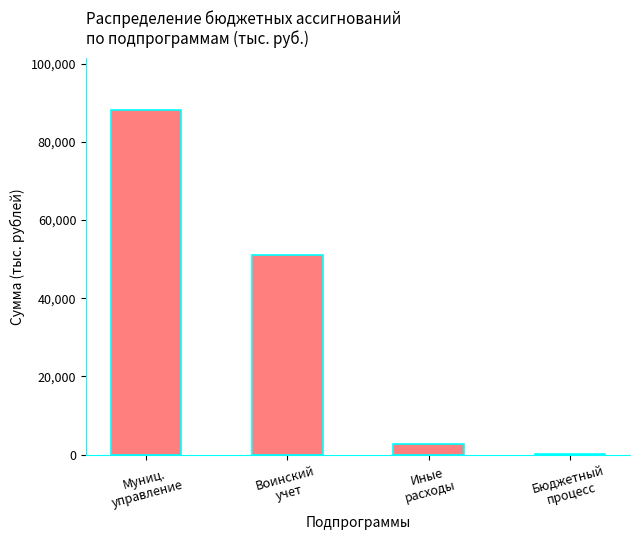

What is the sum of all values?

142112.9